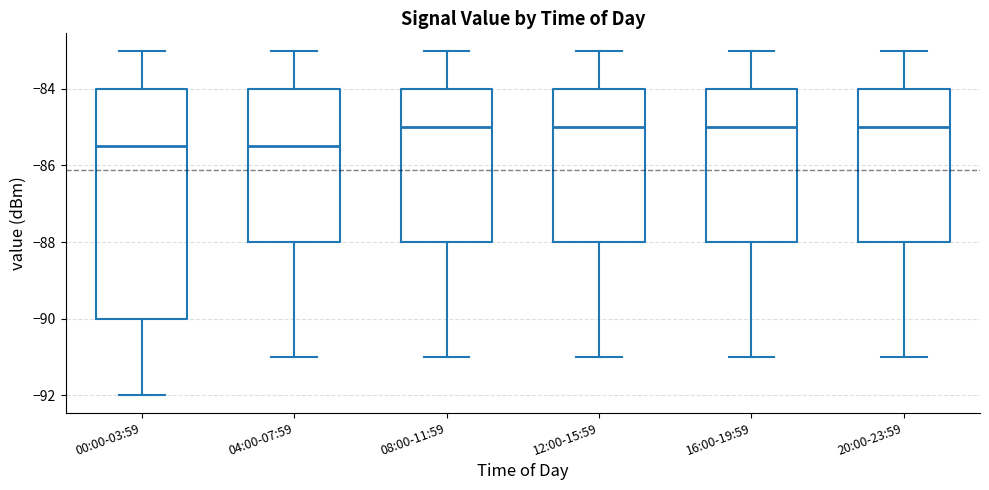

Reading left to right, read every box against the y-axis: the position of its median line, the range the box covers, and the ends of its whiskers. The values are not printed on the chart, so give them approximately, as read against the axis.

00:00-03:59: median -85.4, box -90.0 to -84.0, whiskers -92.0 to -83.0
04:00-07:59: median -85.4, box -88.0 to -84.0, whiskers -91.0 to -83.0
08:00-11:59: median -85.0, box -88.0 to -84.0, whiskers -91.0 to -83.0
12:00-15:59: median -85.0, box -88.0 to -84.0, whiskers -91.0 to -83.0
16:00-19:59: median -85.0, box -88.0 to -84.0, whiskers -91.0 to -83.0
20:00-23:59: median -85.0, box -88.0 to -84.0, whiskers -91.0 to -83.0